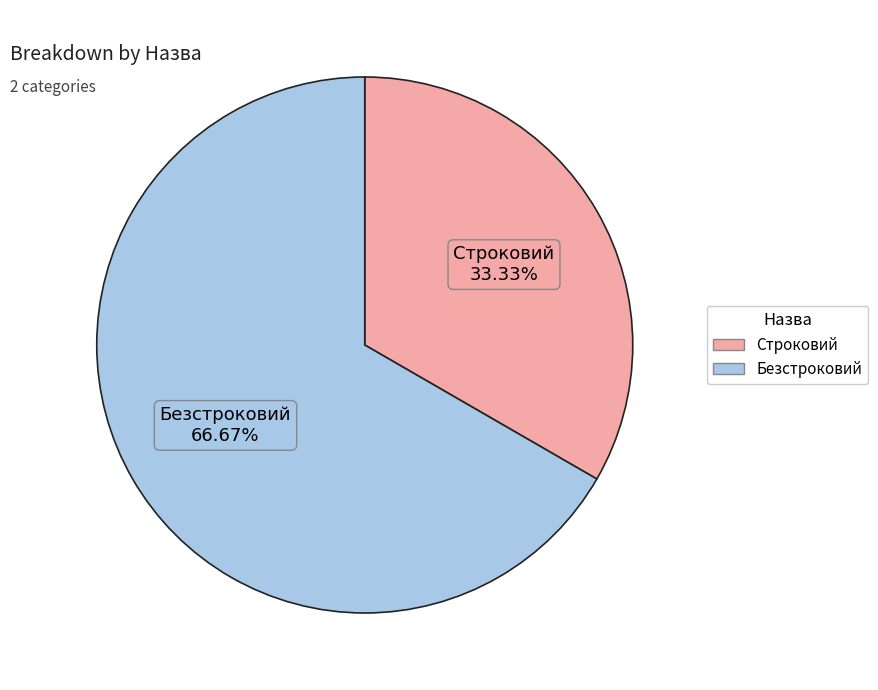

Which slice is the largest?

Безстроковий